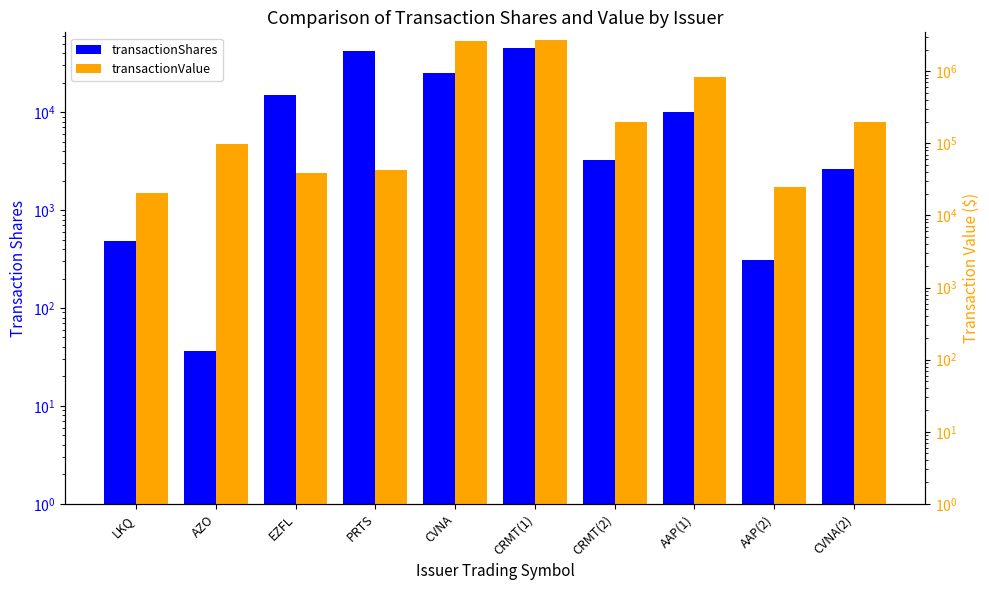

Reading left to right, list all the values displayed in this chart.

transactionShares: 484	36	15000	41658	25000	45695	3229	10000	310	2600
transactionValue: 20208	99256	39064	43324	2619250	2711913	198985	834482	25168	199784